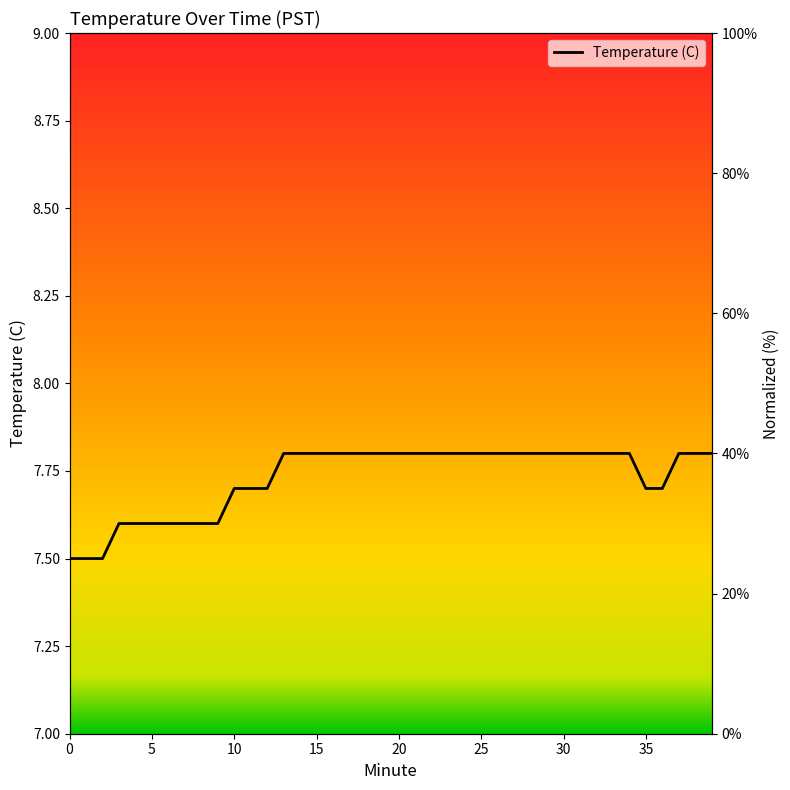

Count the number of data series in this chart.

1